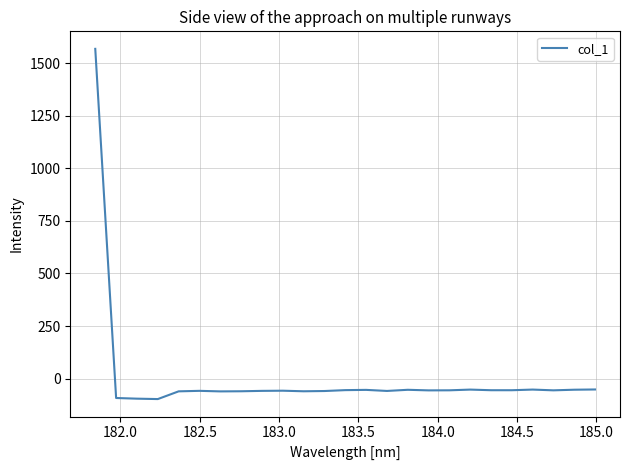

What is the minimum value shown in the chart?

-97.7